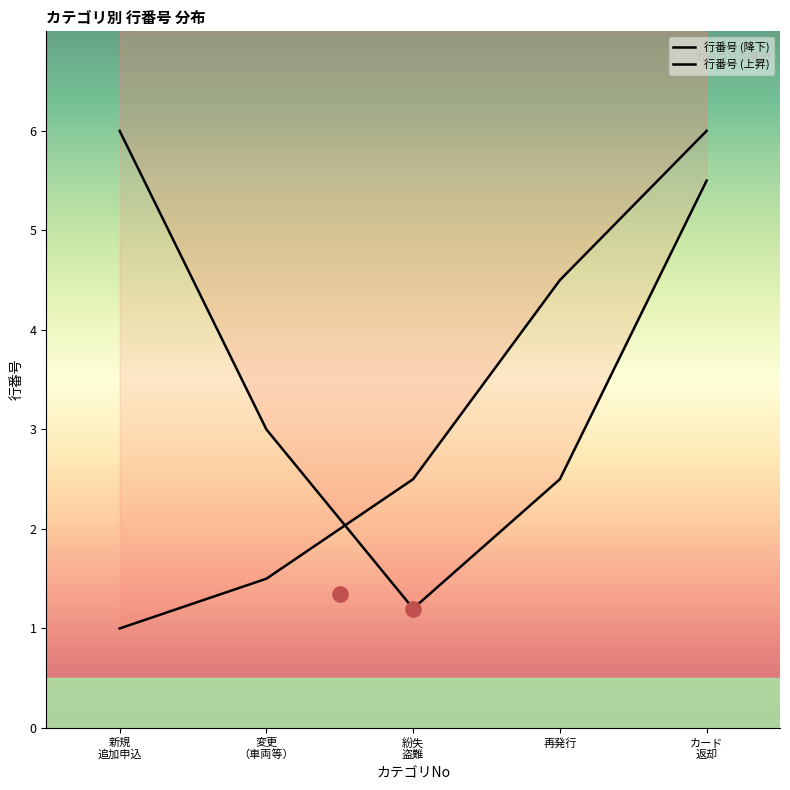

What is the total value across all series at カード
返却?

11.5